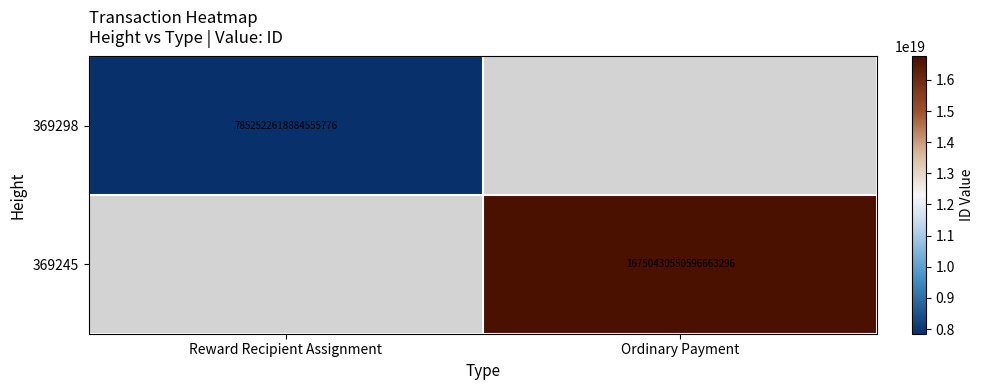

How many distinct data groups are displayed?

2